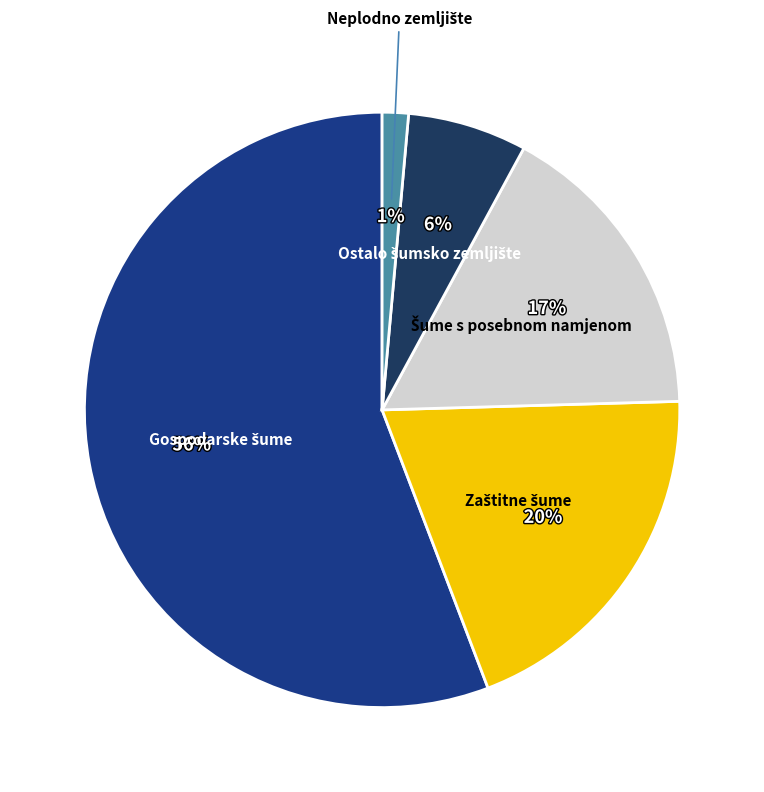

Is there any slice that represents more than half of the pie?

Yes